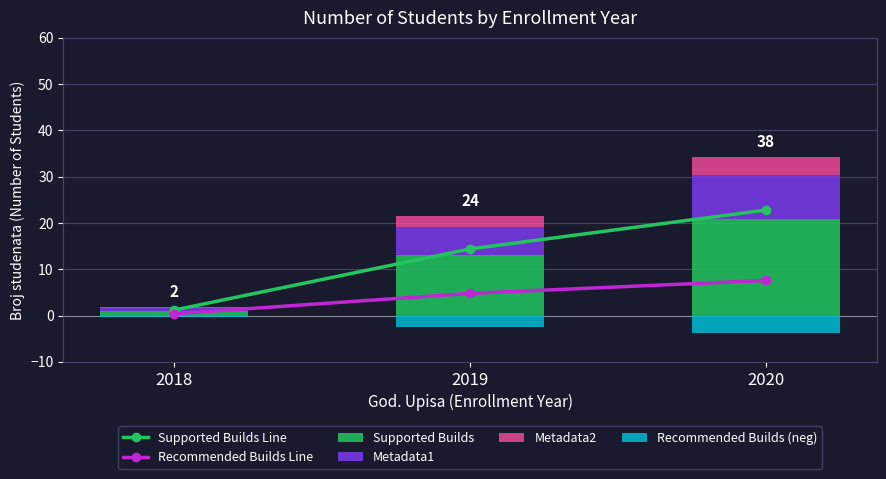

What is the minimum value for Supported Builds Line?

1.2